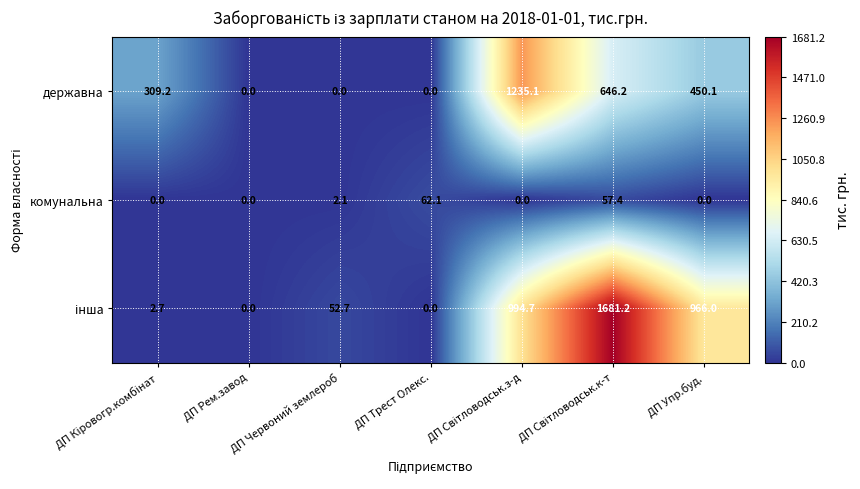

What is the total value across all series at ДП Упр.буд.?

1416.1